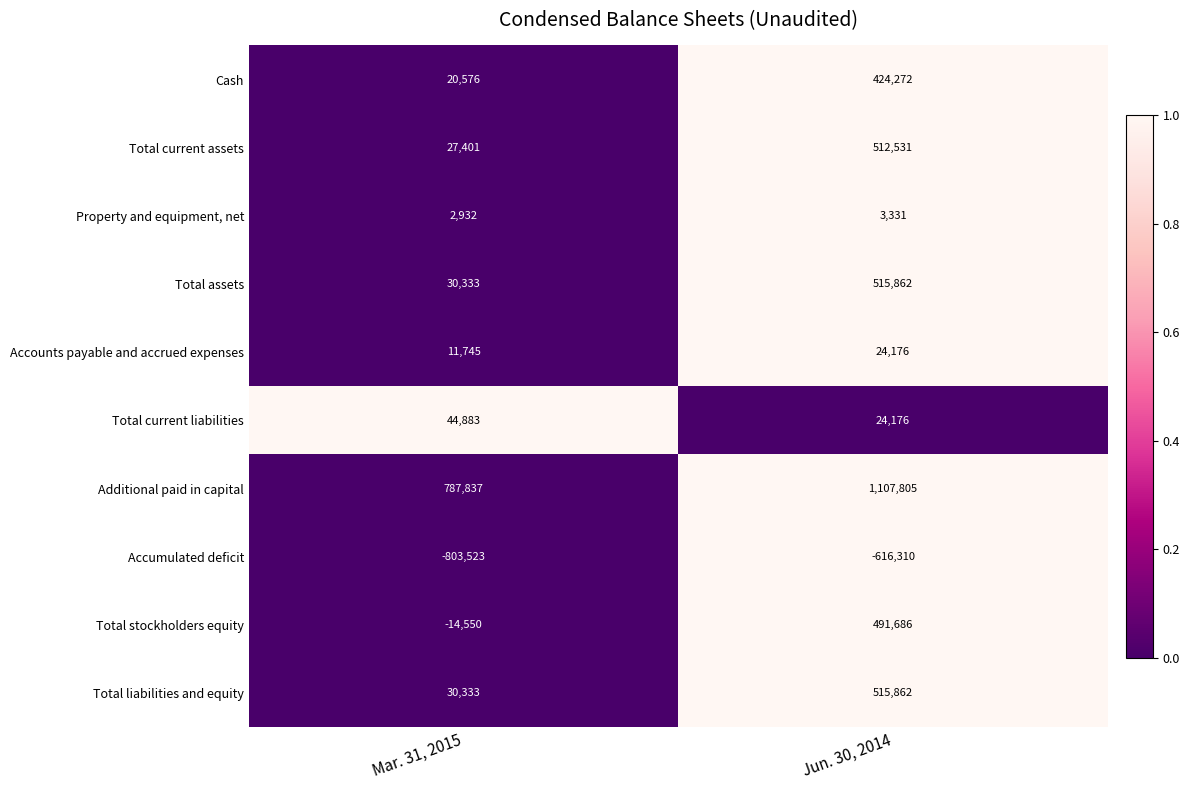

Reading left to right, extract all data points from this chart.

Cash: Mar. 31, 2015=20576	Jun. 30, 2014=424272
Total current assets: Mar. 31, 2015=27401	Jun. 30, 2014=512531
Property and equipment, net: Mar. 31, 2015=2932	Jun. 30, 2014=3331
Total assets: Mar. 31, 2015=30333	Jun. 30, 2014=515862
Accounts payable and accrued expenses: Mar. 31, 2015=11745	Jun. 30, 2014=24176
Total current liabilities: Mar. 31, 2015=44883	Jun. 30, 2014=24176
Additional paid in capital: Mar. 31, 2015=787837	Jun. 30, 2014=1107805
Accumulated deficit: Mar. 31, 2015=-803523	Jun. 30, 2014=-616310
Total stockholders equity: Mar. 31, 2015=-14550	Jun. 30, 2014=491686
Total liabilities and equity: Mar. 31, 2015=30333	Jun. 30, 2014=515862